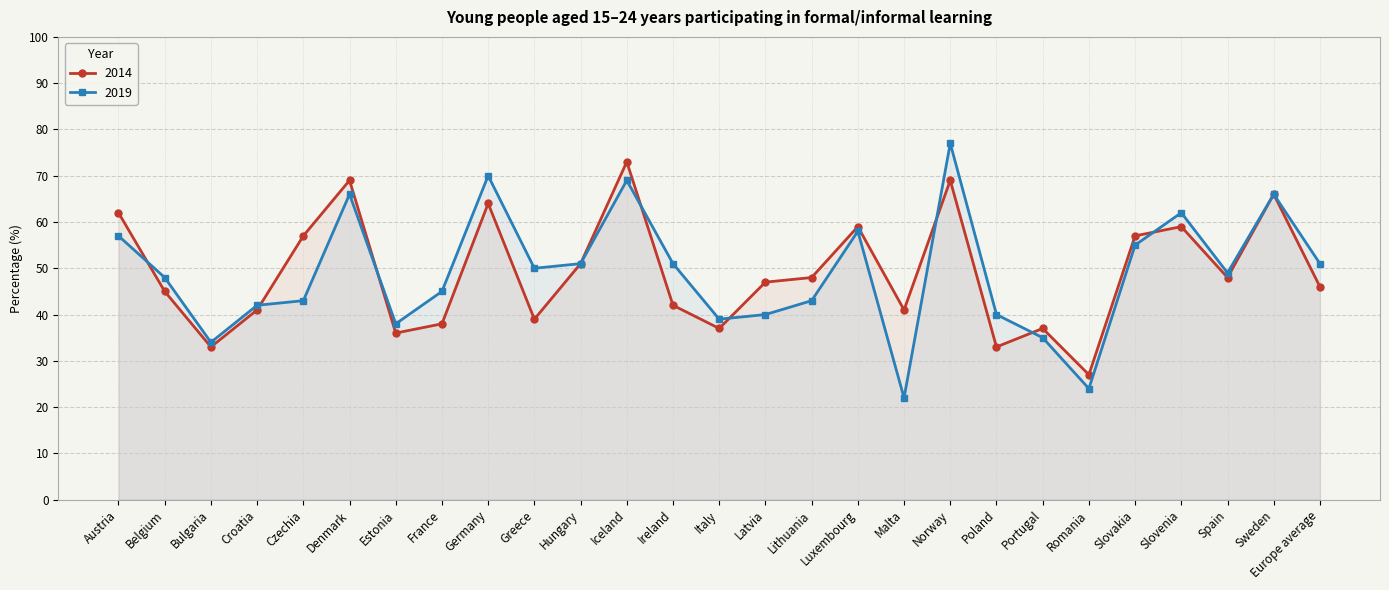

The value of 2019 at Denmark is 66. True or false?

True